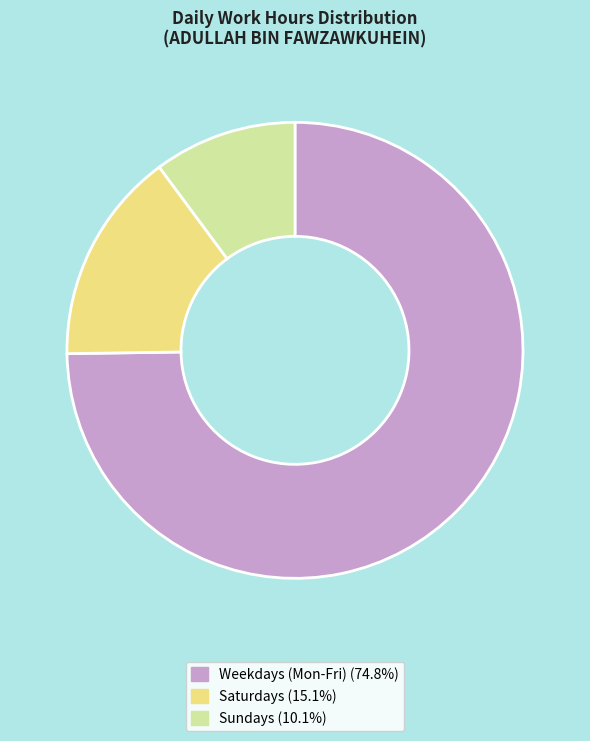

What is the ratio of the value at Saturdays (15.1%) to the value at Sundays (10.1%)?

1.5